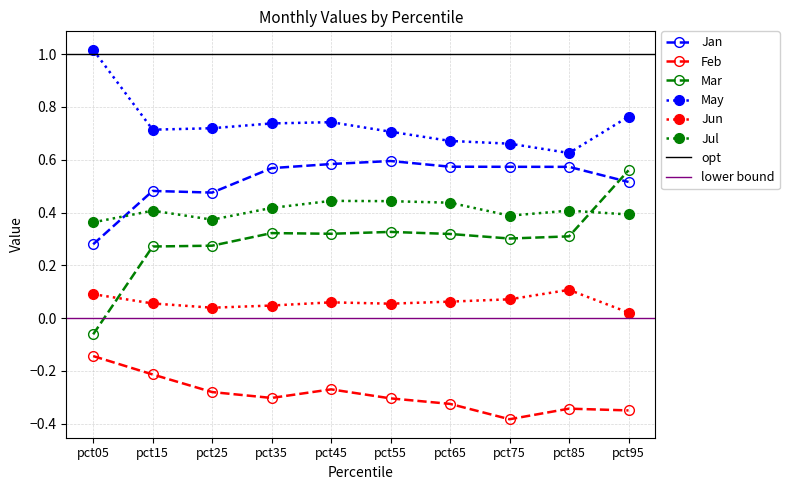

Which series has the widest spread of values?

Mar